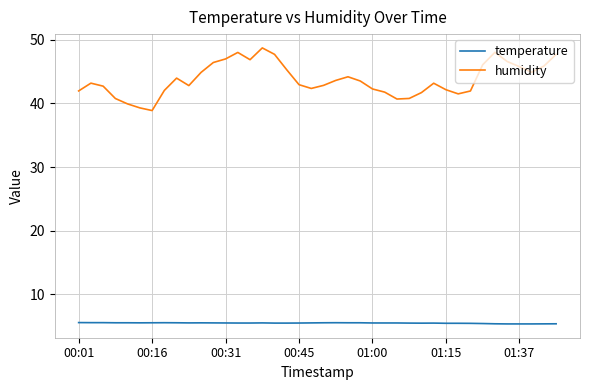

What is the difference between the maximum and minimum values in the humidity series?

9.8